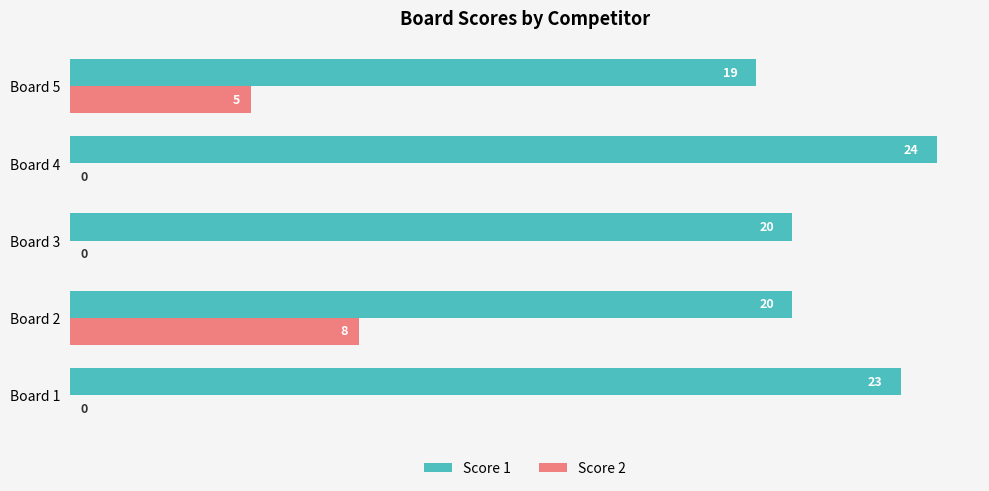

What is the sum of the Score 2 values at Board 5 and Board 3?

5